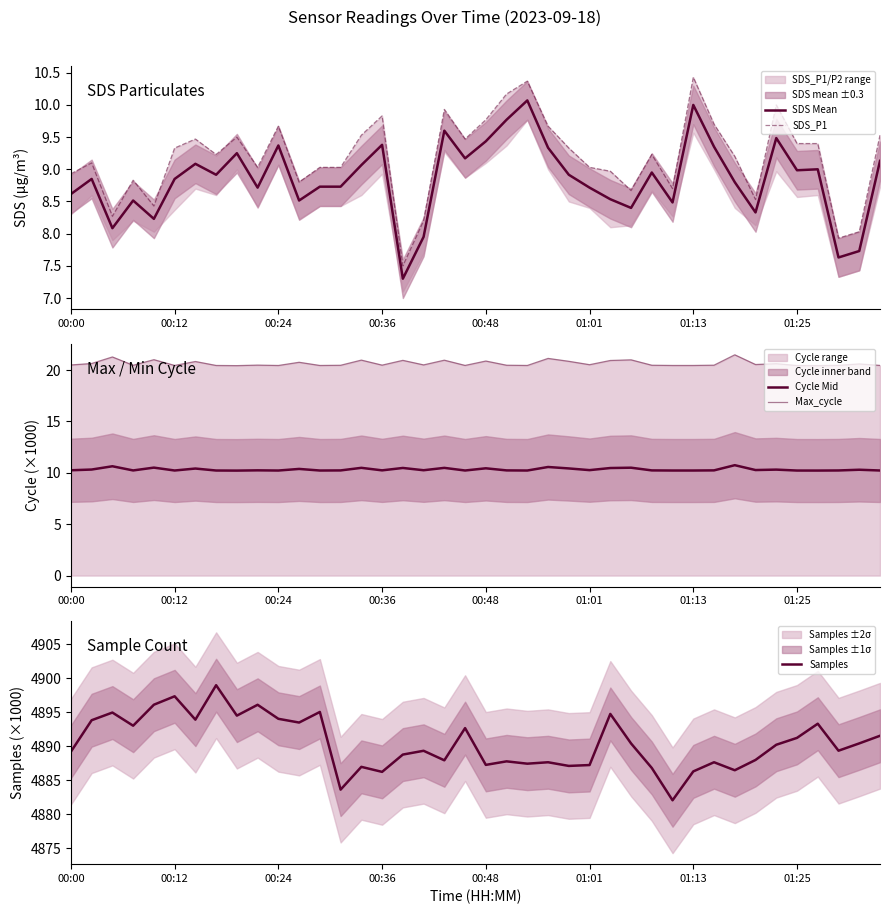

True or false: SDS_P1 and Samples cross at least once.

False